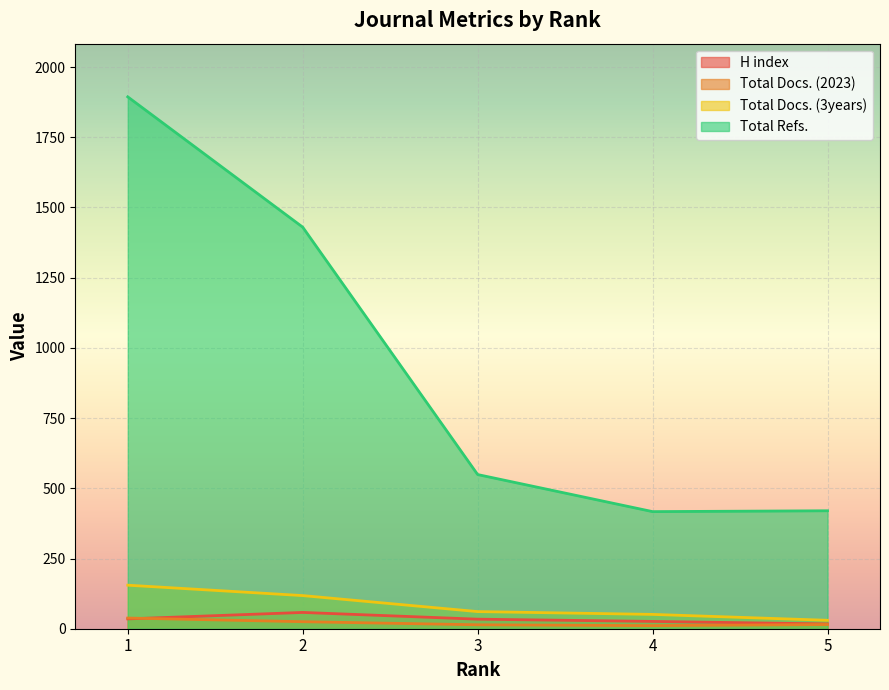

The Total Refs. series shows 1127 at 1. True or false?

False